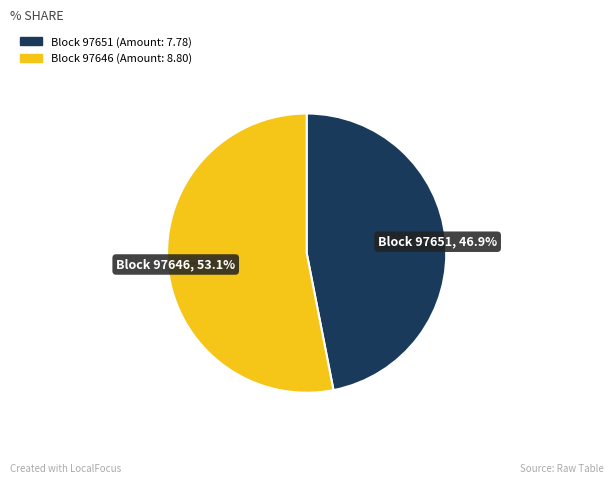

Count the number of slices in the pie.

2